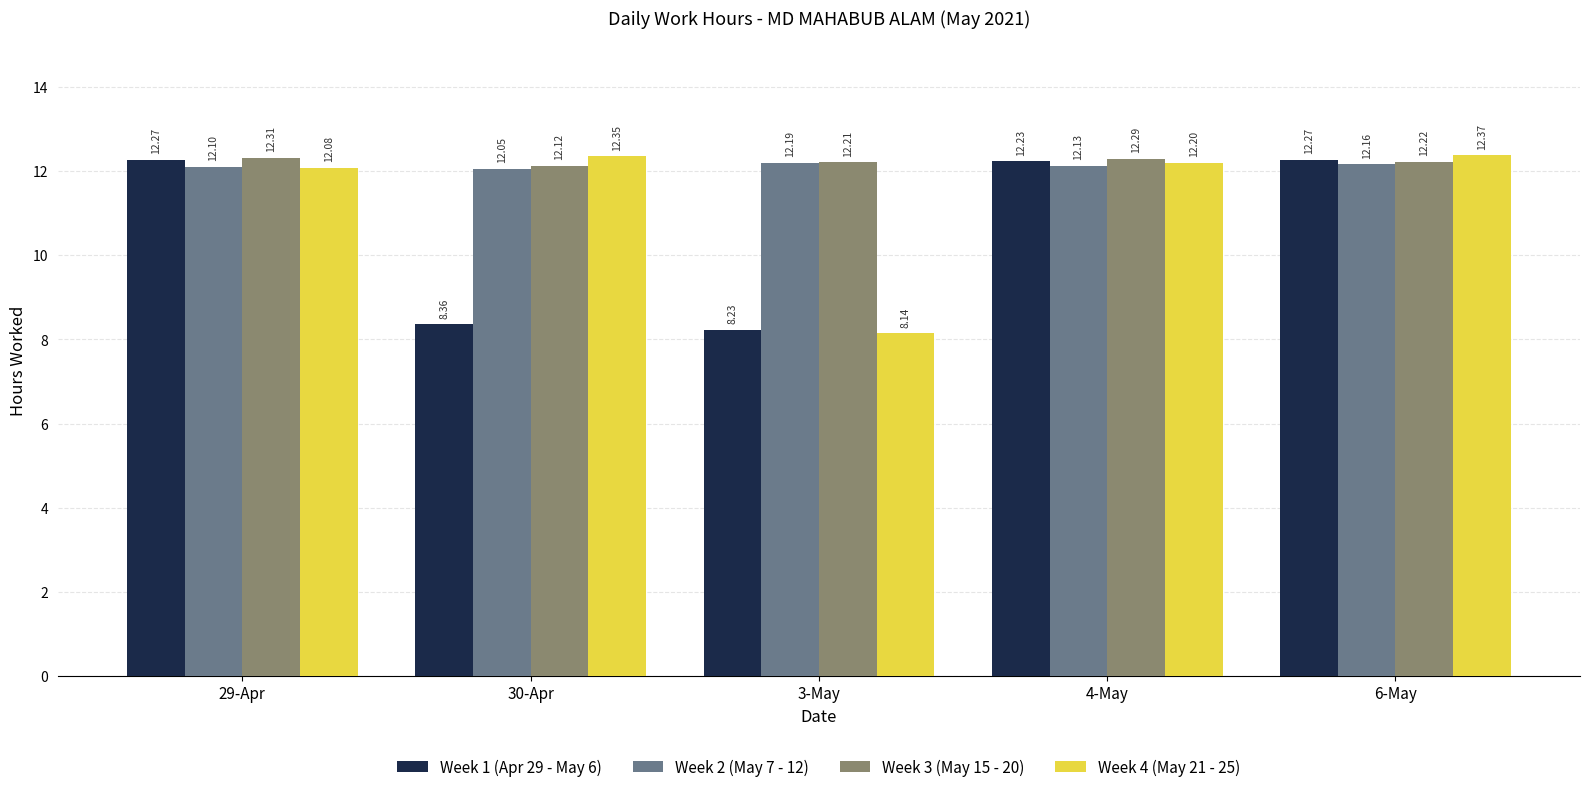

List the labels in order of Week 3 (May 15 - 20) value, smallest first.

30-Apr, 3-May, 6-May, 4-May, 29-Apr